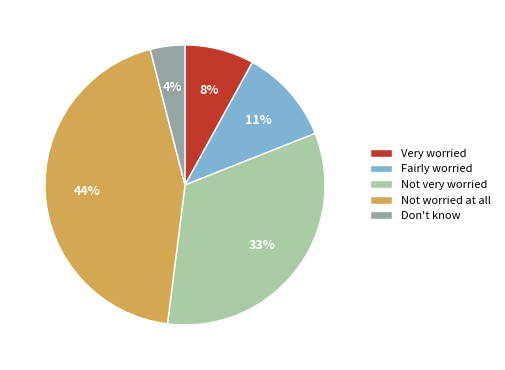

Does Not worried at all represent more than half of the total?

No